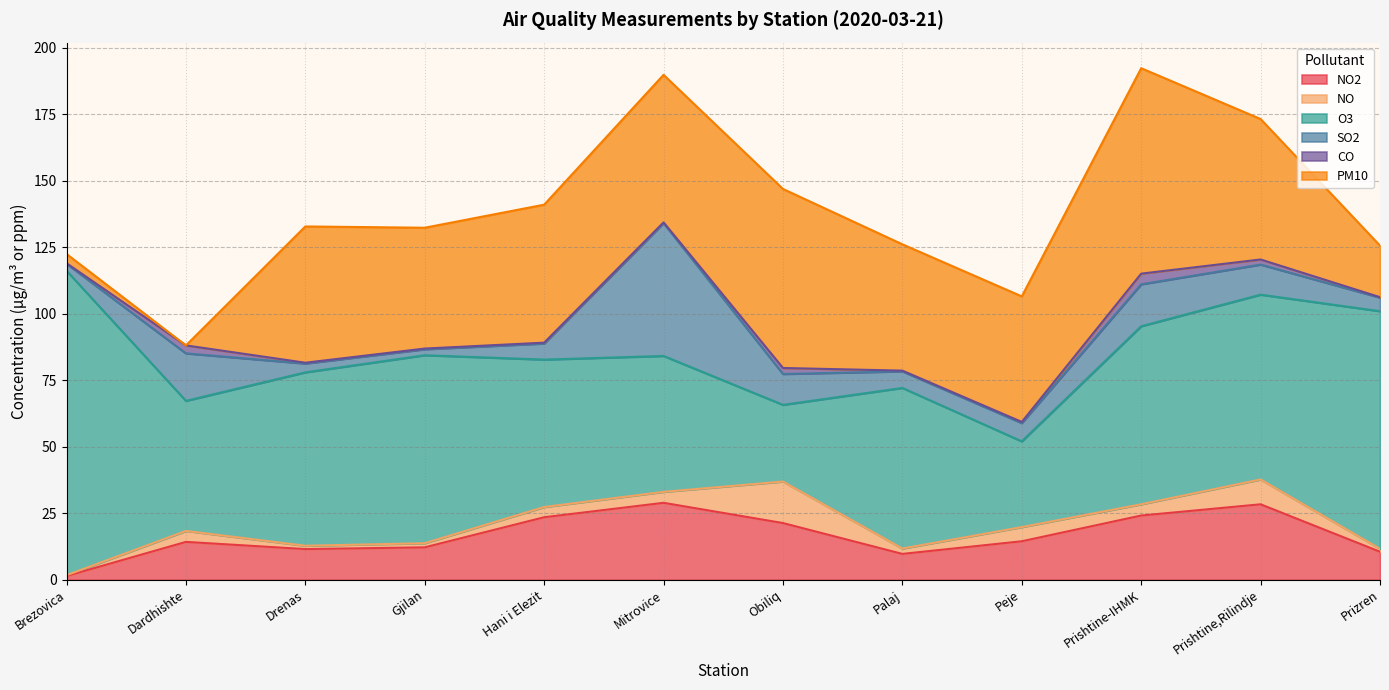

Which series has the largest total across all categories?

O3